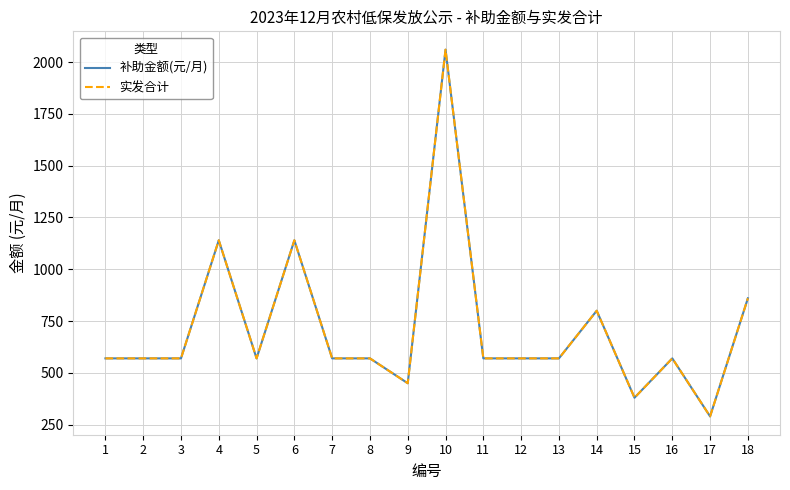

Is this an area chart (filled region under the line)?

No